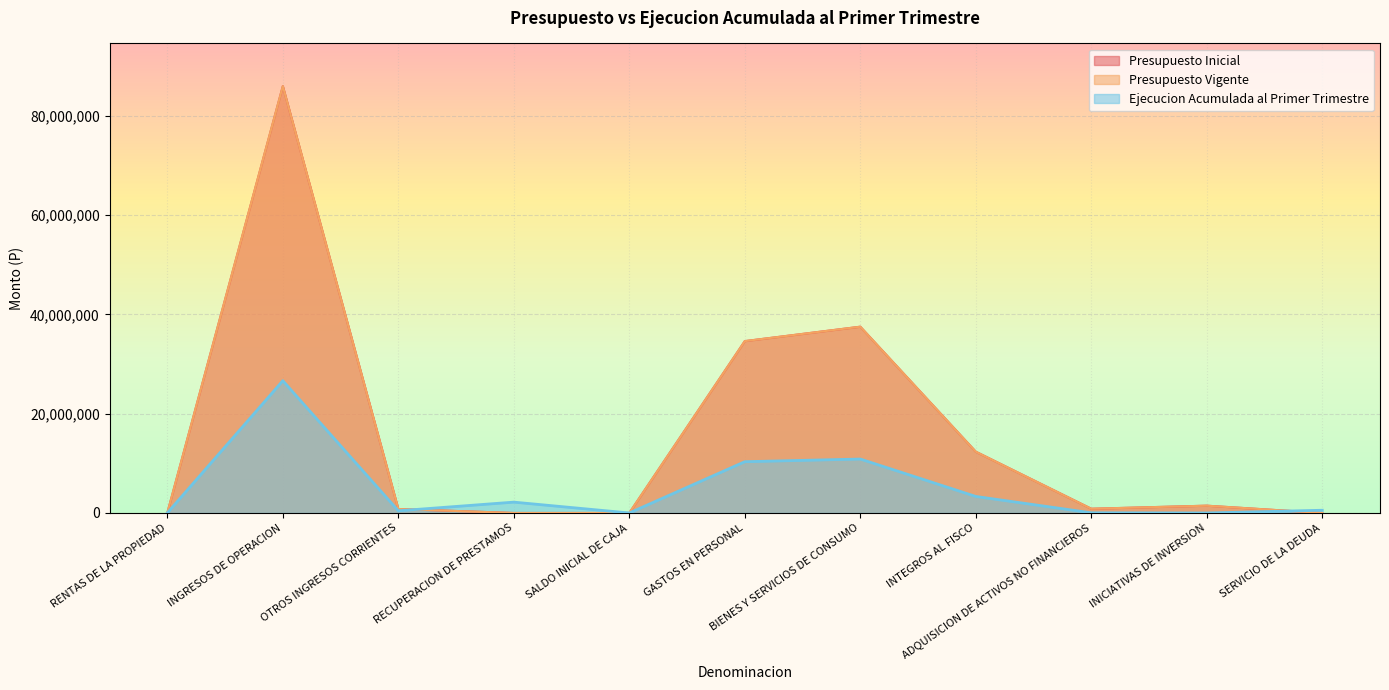

The Presupuesto Inicial series shows 34599434 at GASTOS EN PERSONAL. True or false?

True